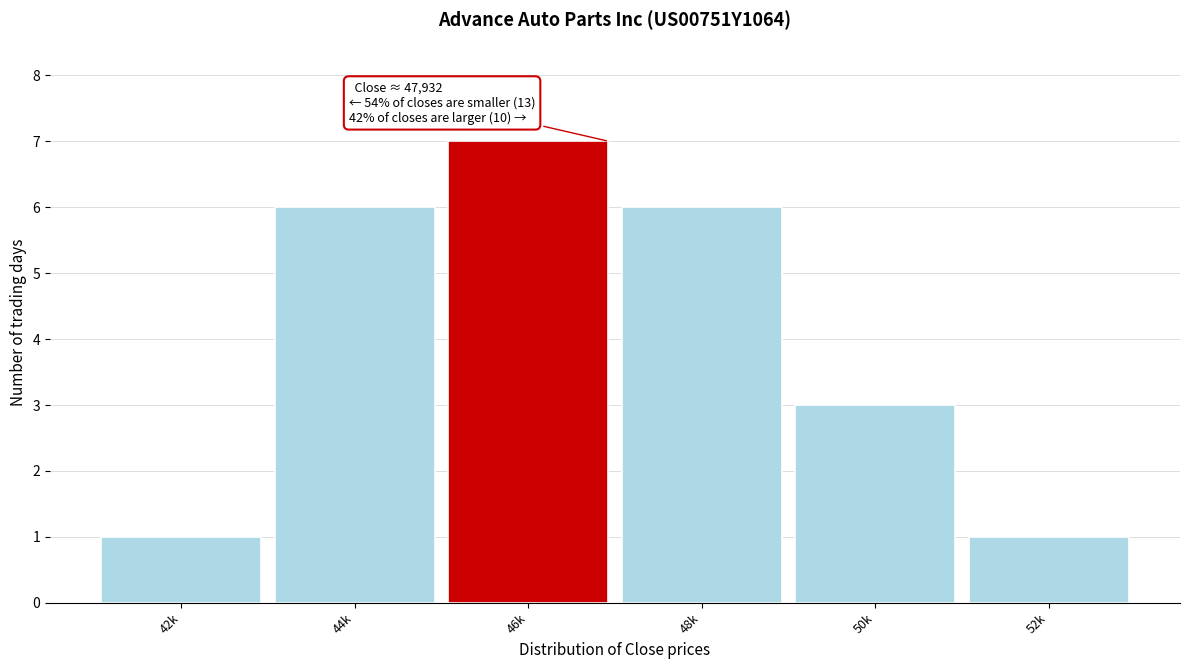

Reading left to right, what are all the values shown in this chart?

1	6	7	6	3	1